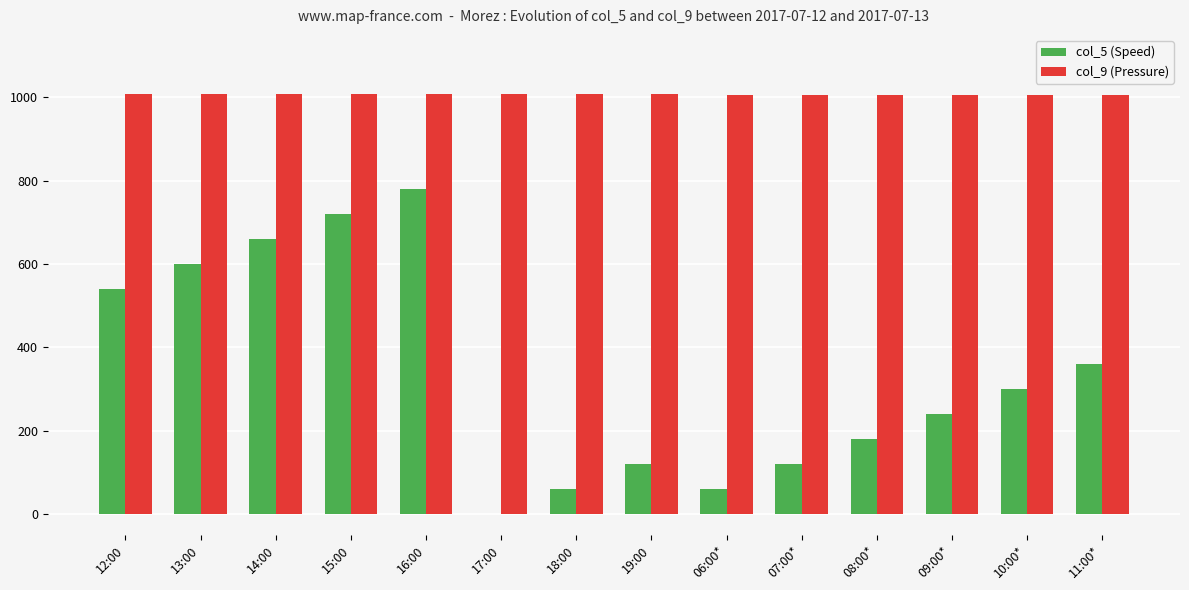

The col_9 (Pressure) series shows 1008.0 at 17:00. True or false?

True